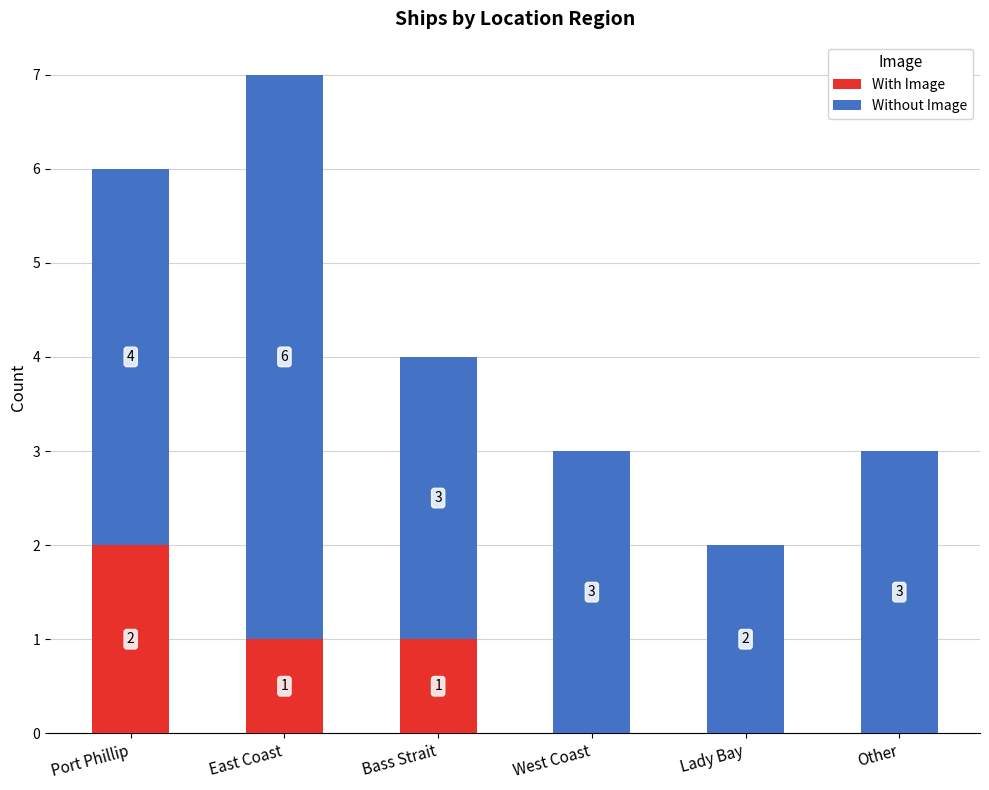

Reading left to right, transcribe the values for With Image.

Port Phillip=2	East Coast=1	Bass Strait=1	West Coast=0	Lady Bay=0	Other=0